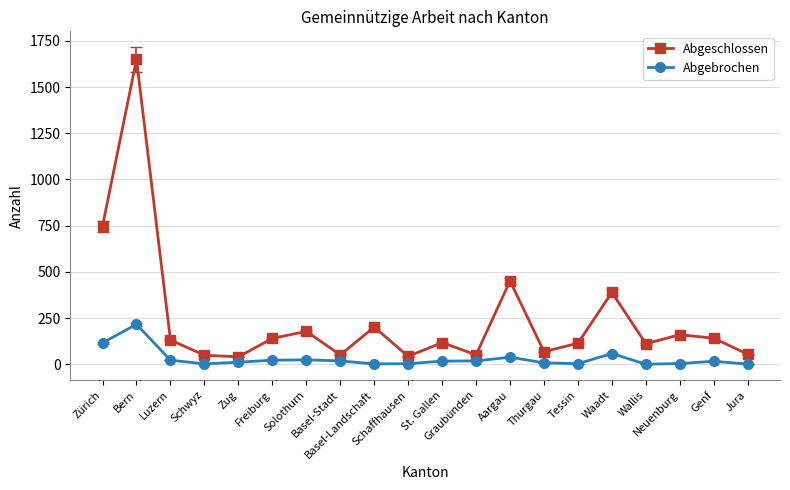

List the series in order of their peak value, lowest first.

Abgebrochen, Abgeschlossen